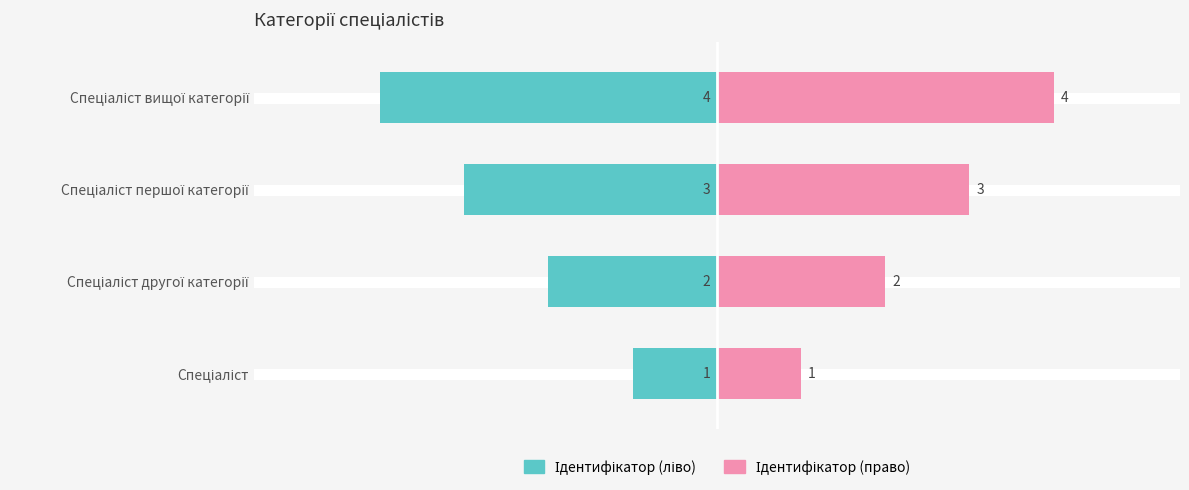

The Ідентифікатор (право) series shows 3 at Спеціаліст першої категорії. True or false?

True